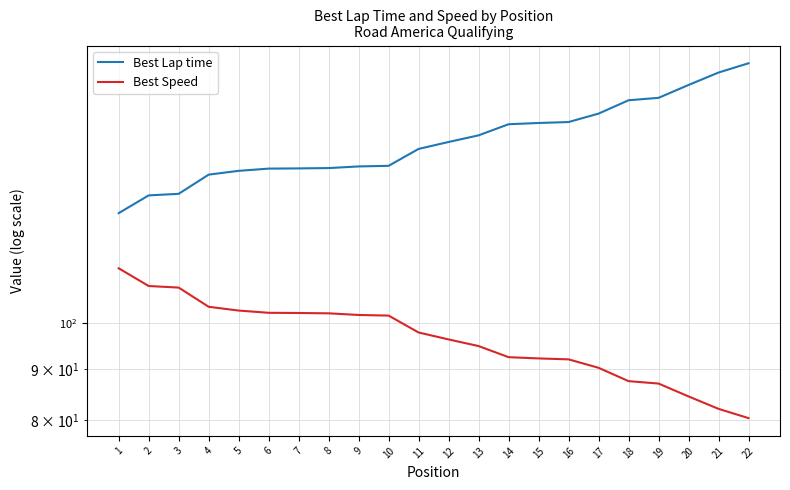

At which label does Best Lap time reach its peak?

22